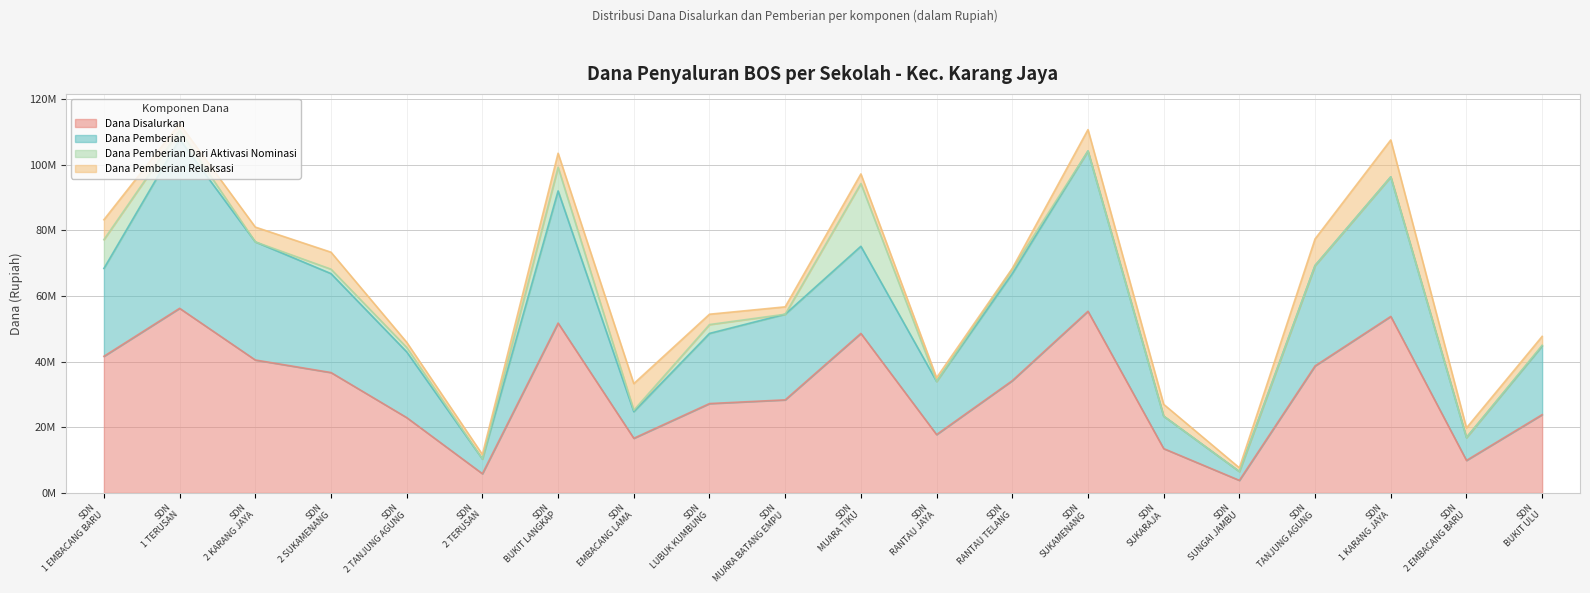

List the labels in order of Dana Disalurkan value, largest first.

SDN 1 TERUSAN, SDN SUKAMENANG, SDN 1 KARANG JAYA, SDN BUKIT LANGKAP, SDN MUARA TIKU, SDN 1 EMBACANG BARU, SDN 2 KARANG JAYA, SDN TANJUNG AGUNG, SDN 2 SUKAMENANG, SDN RANTAU TELANG, SDN MUARA BATANG EMPU, SDN LUBUK KUMBUNG, SDN BUKIT ULU, SDN 2 TANJUNG AGUNG, SDN RANTAU JAYA, SDN EMBACANG LAMA, SDN SUKARAJA, SDN 2 EMBACANG BARU, SDN 2 TERUSAN, SDN SUNGAI JAMBU